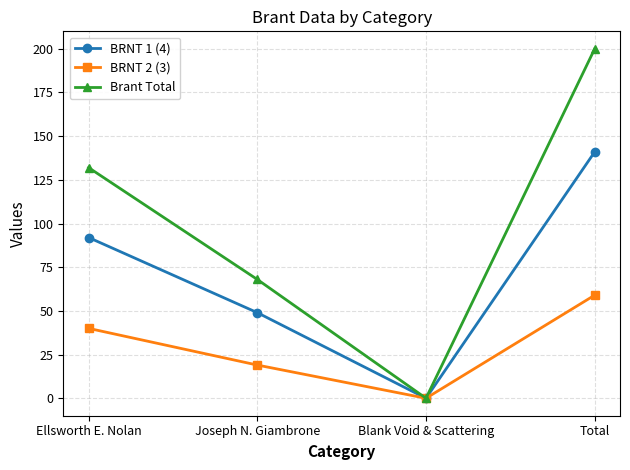

What is the approximate value of Brant Total at Total?

200